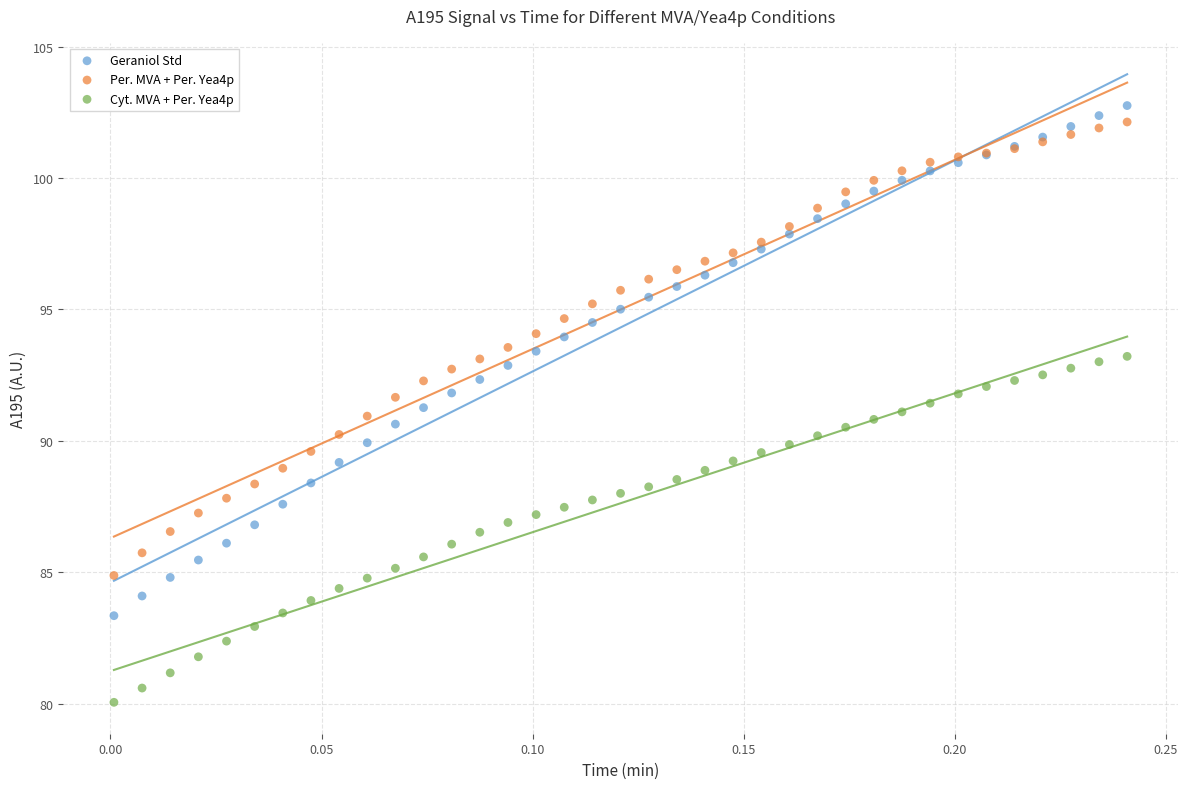

Which series reaches the minimum Y coordinate?

Cyt. MVA + Per. Yea4p